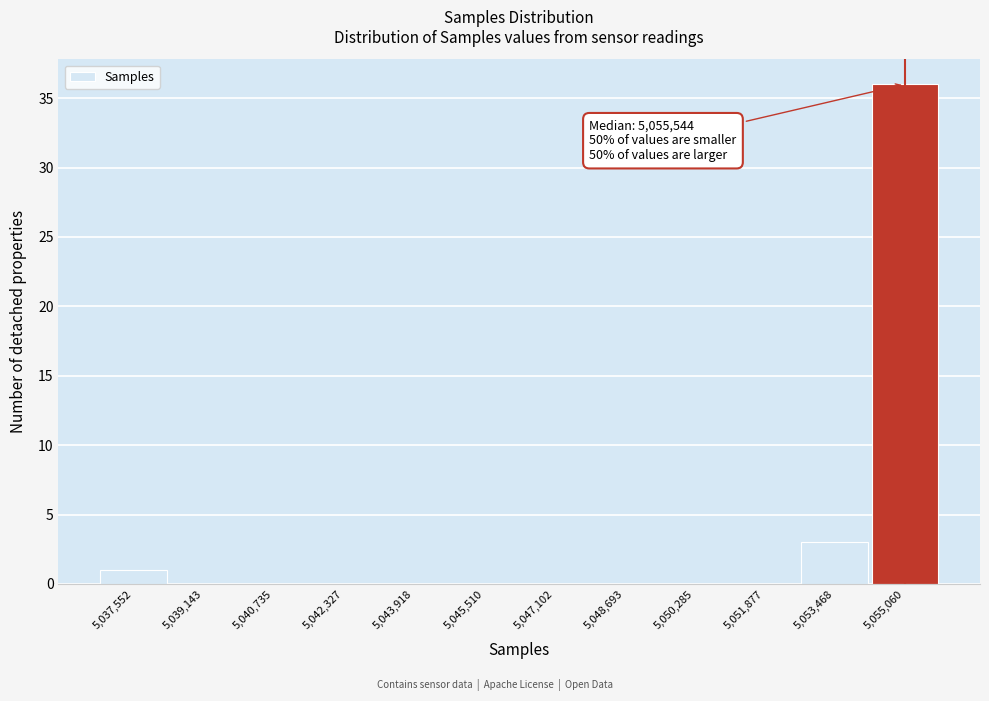

Reading left to right, transcribe all the data shown in this chart.

5,037,552=1	5,039,143=0	5,040,735=0	5,042,327=0	5,043,918=0	5,045,510=0	5,047,102=0	5,048,693=0	5,050,285=0	5,051,877=0	5,053,468=3	5,055,060=36